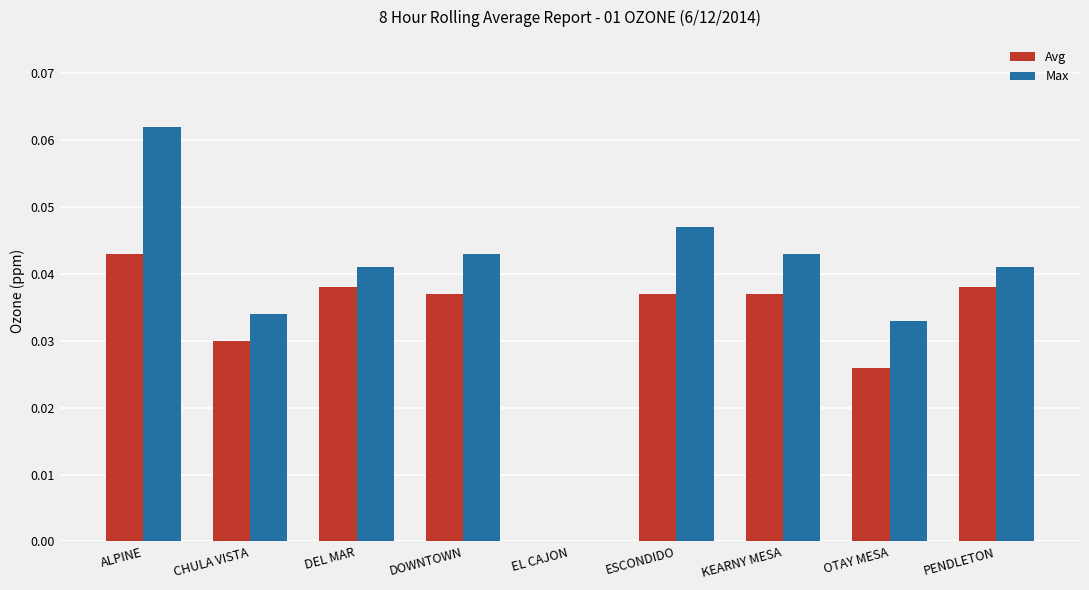

At which category does the chart reach its peak across all series?

ALPINE